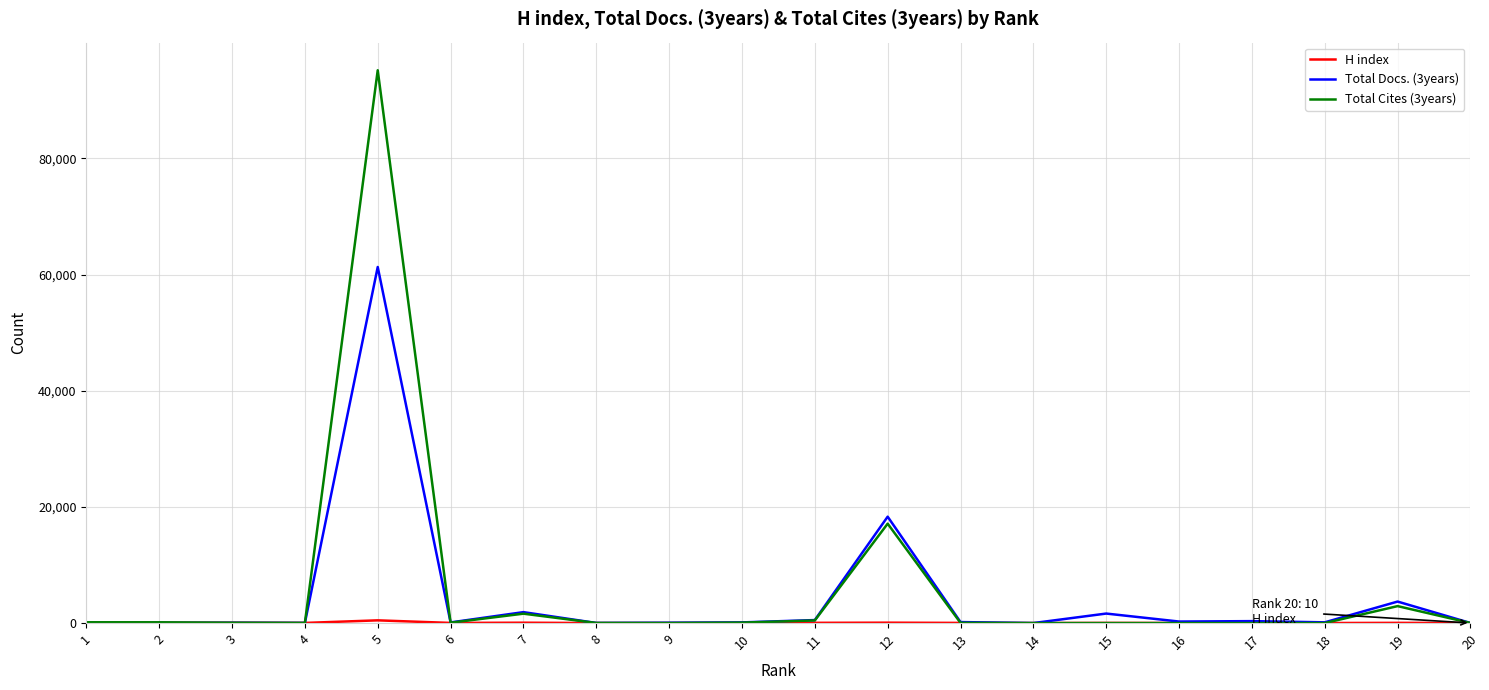

At which category is the sum across all series the highest?

5